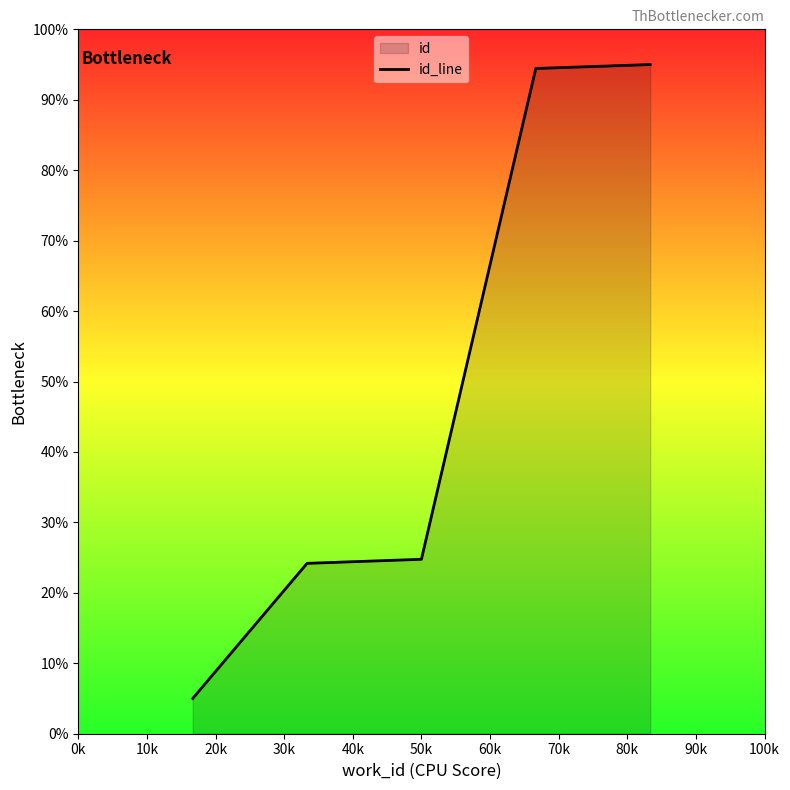

True or false: there are more than 2 points higher than both neighbors.

False